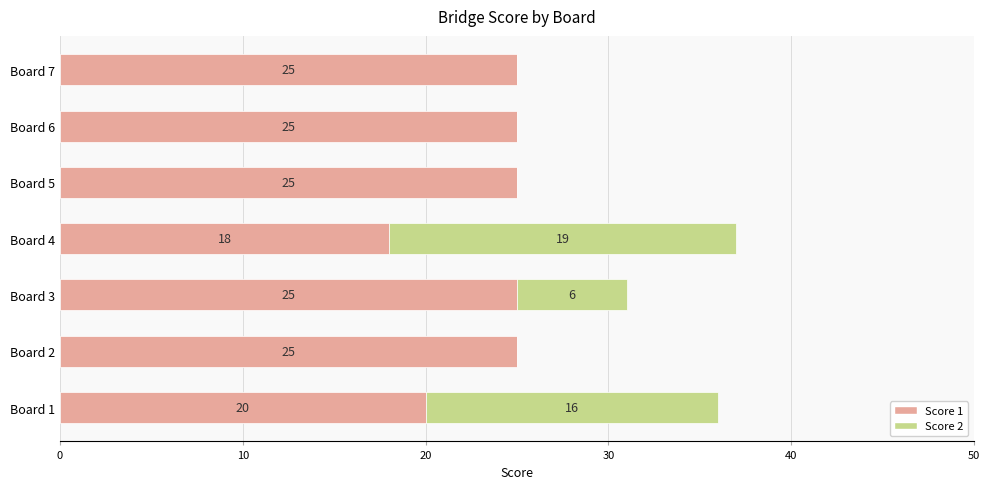

What is the maximum value for Score 1?

25